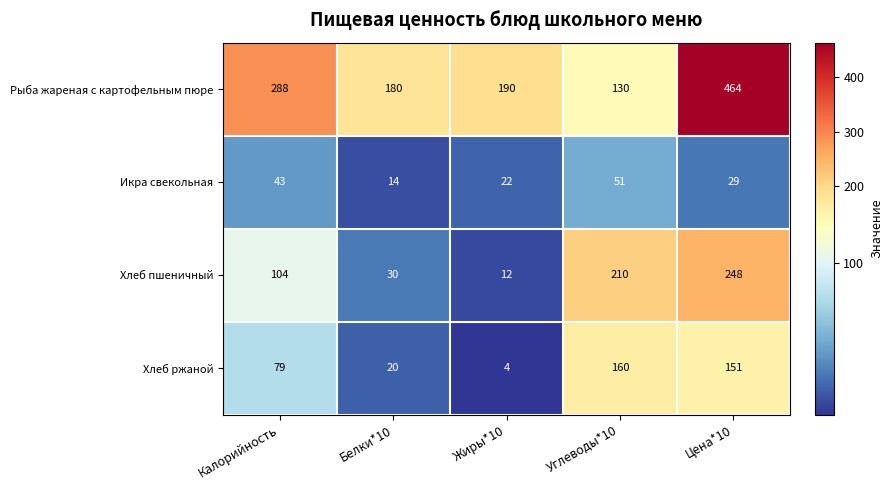

At how many categories does at least one series exceed 145?

5